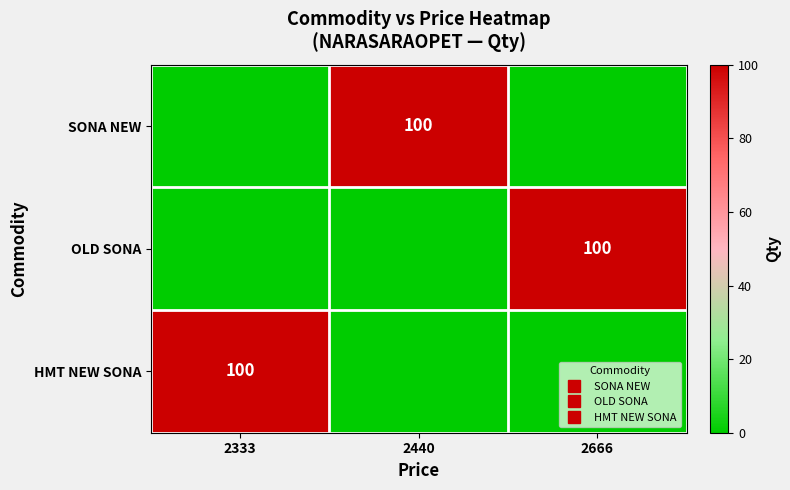

Rank the series at 2440 from lowest to highest value.

OLD SONA, HMT NEW SONA, SONA NEW